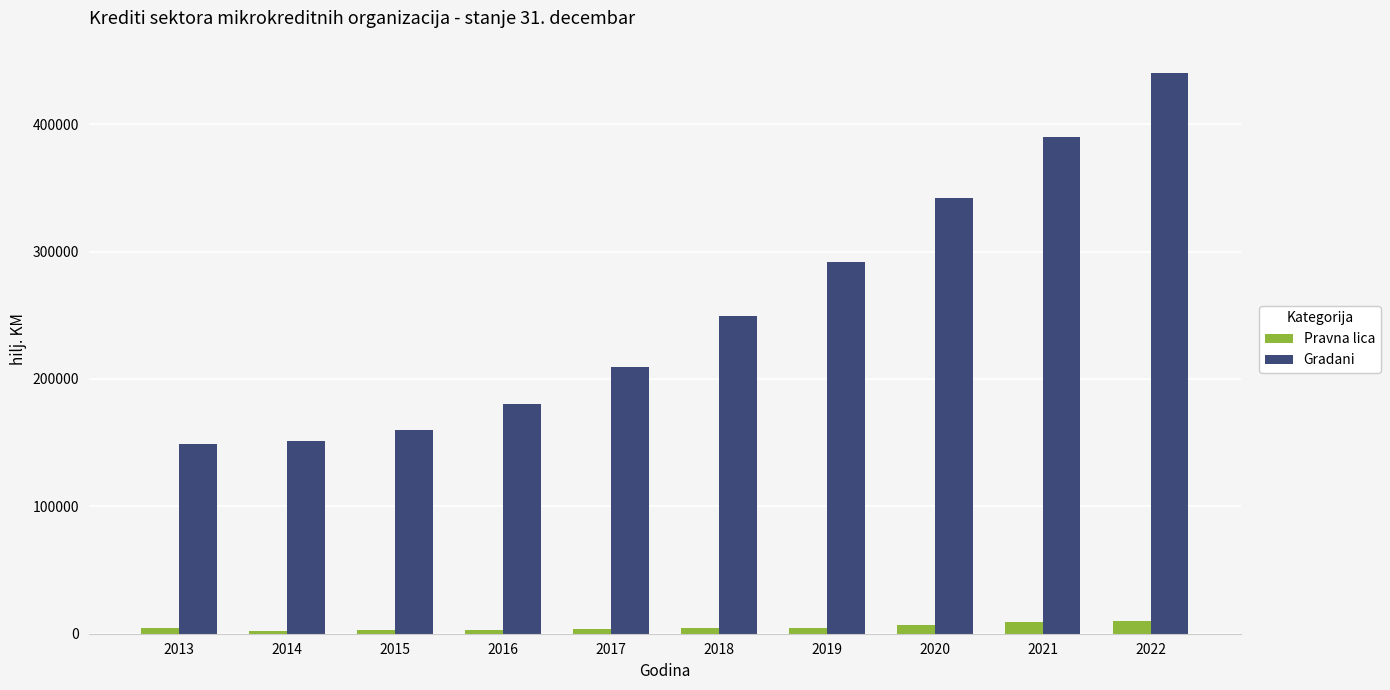

What is the approximate value of Gradani at 2021?

390213